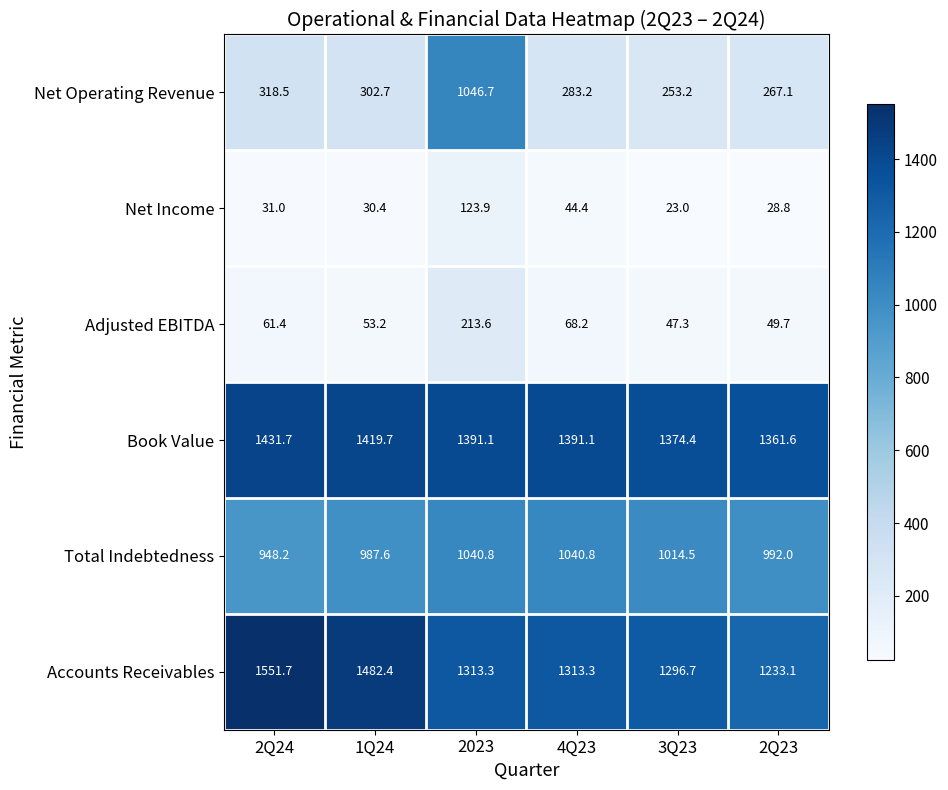

Is it true that Adjusted EBITDA equals 68.2 at 4Q23?

True